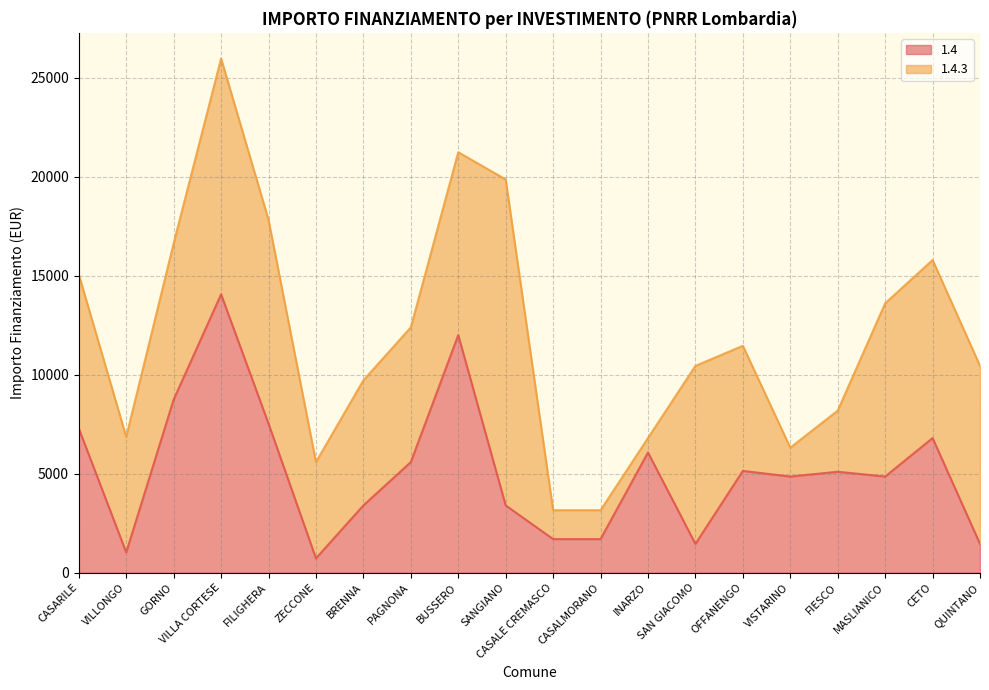

Approximately how many times larger is the value at FILIGHERA compared to VISTARINO?

1.6